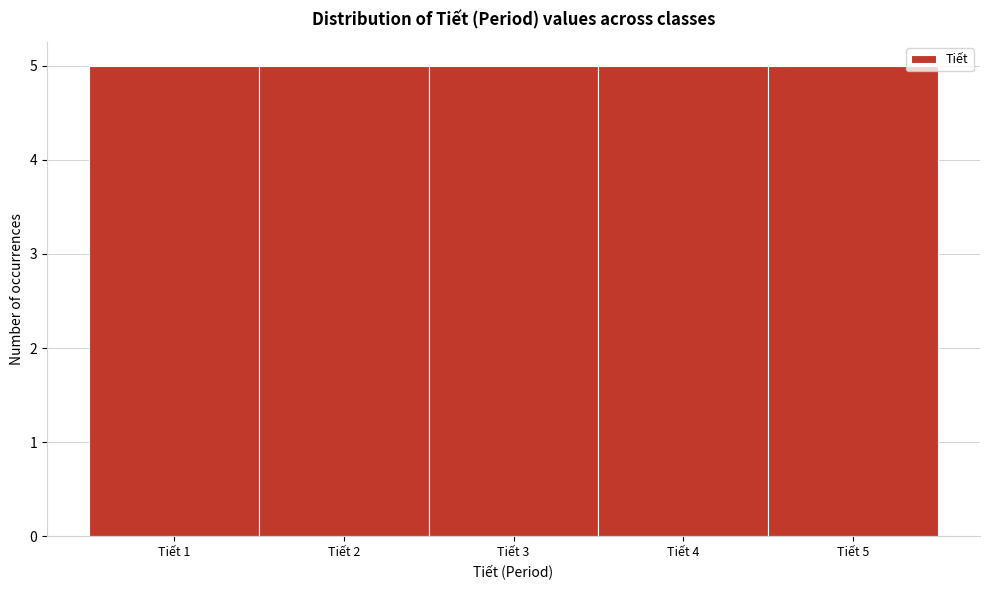

Reading left to right, list every bar in this chart as the range it spans on the x-axis followed by its height. The values are not printed on the chart, so give them approximately, as read against the axis.

0.5 to 1.5: 5
1.5 to 2.5: 5
2.5 to 3.5: 5
3.5 to 4.5: 5
4.5 to 5.5: 5